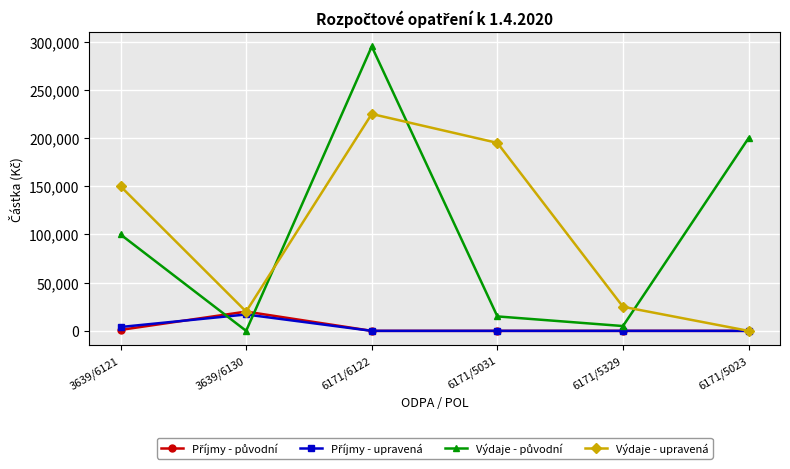

What is the label of the 3rd point from the right?

6171/5031